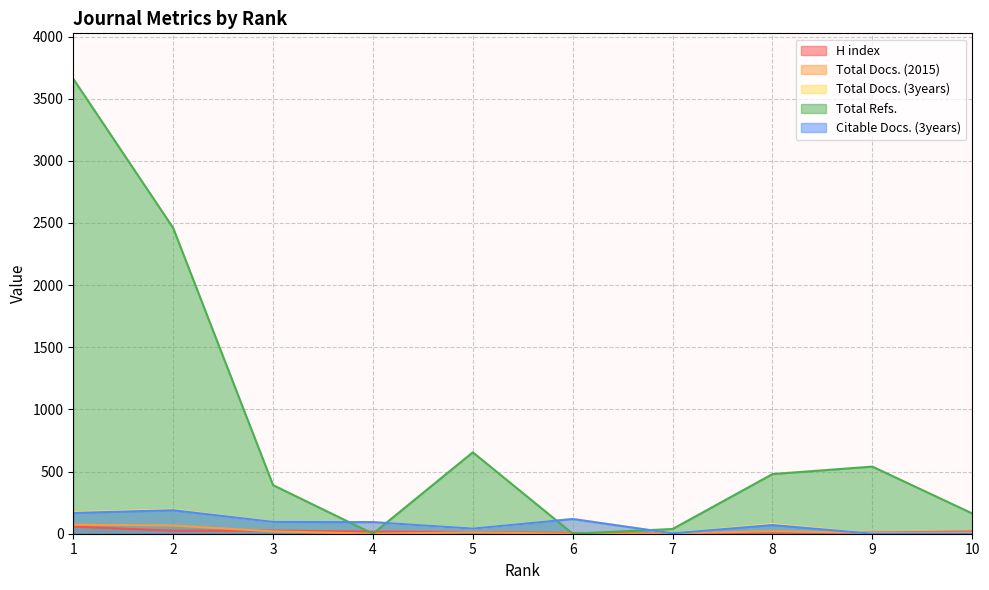

How many lines are shown in the chart?

5